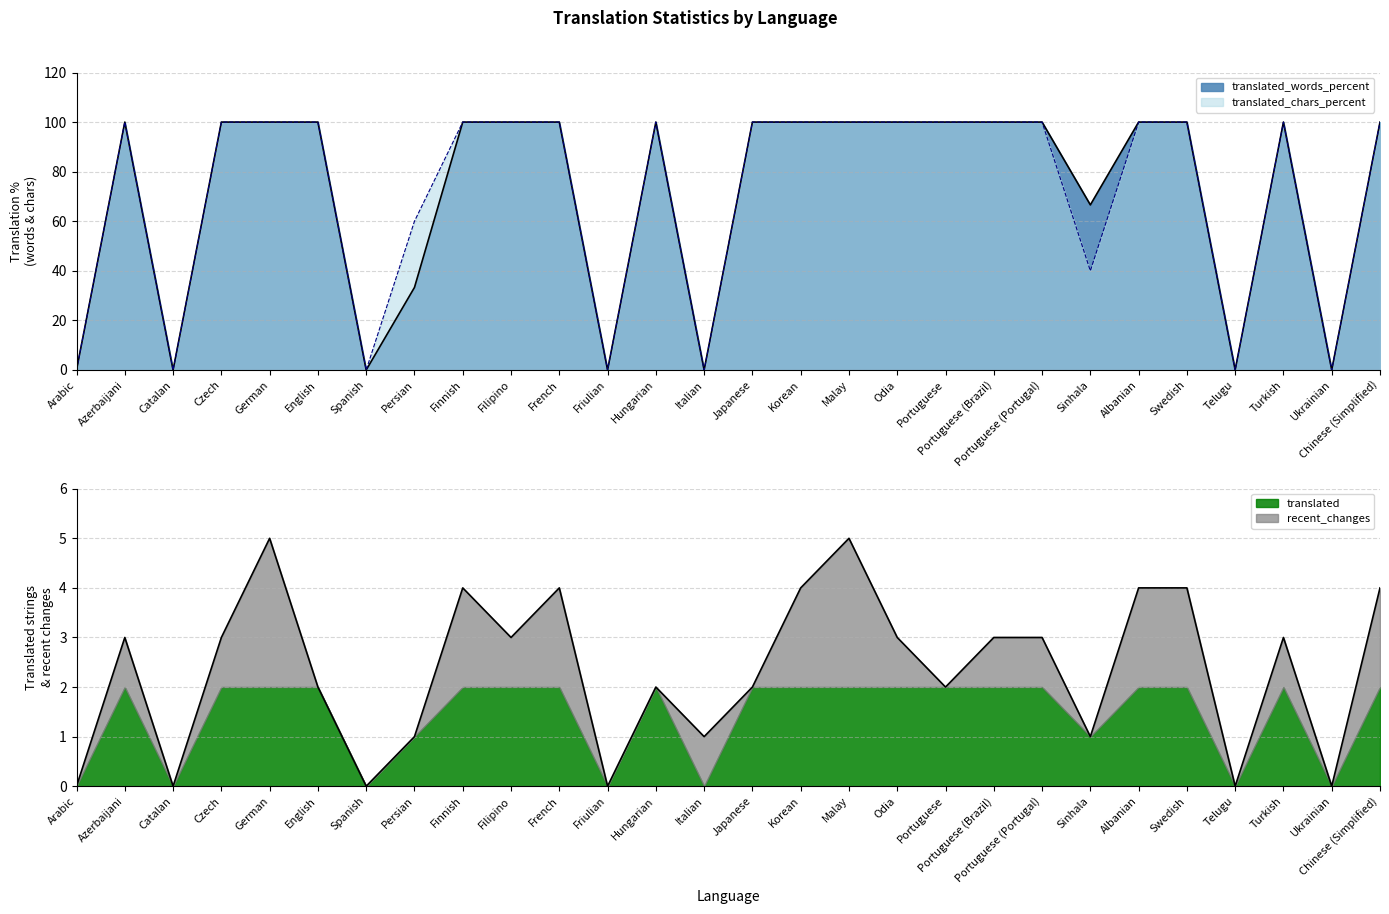

How many positive values does the translated_words_percent series have?

21